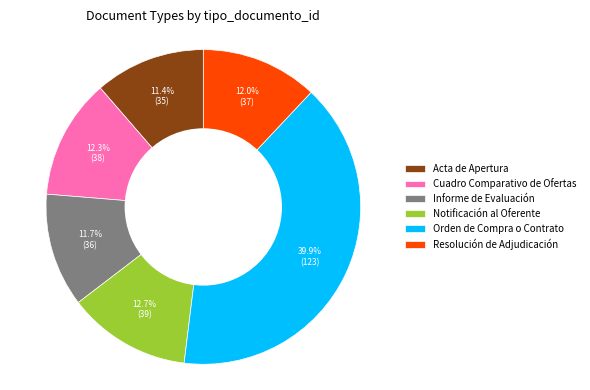

Which category has the biggest portion of the pie?

Orden de Compra o Contrato